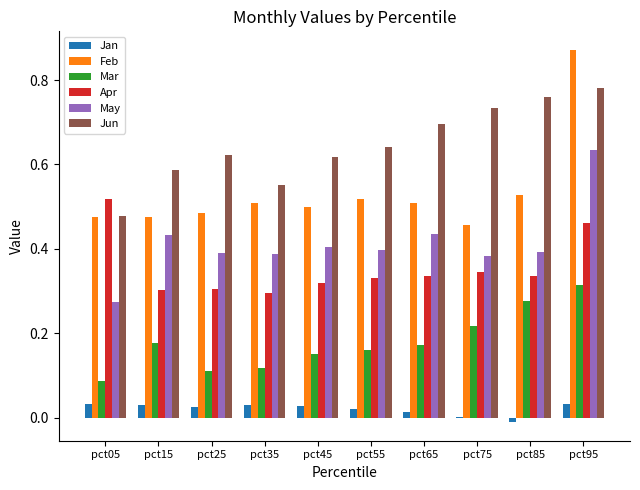

How many data points does each series have?

10